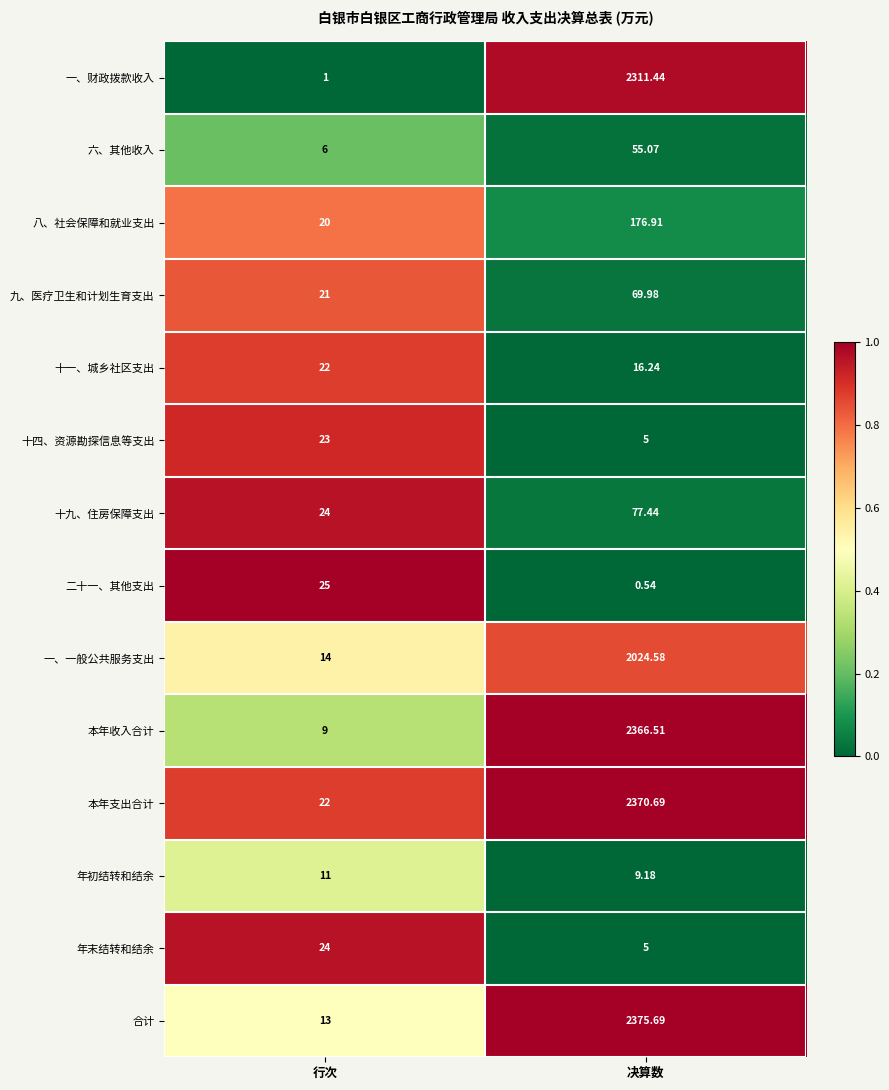

Between 行次 and 决算数, which series saw the biggest shift?

合计